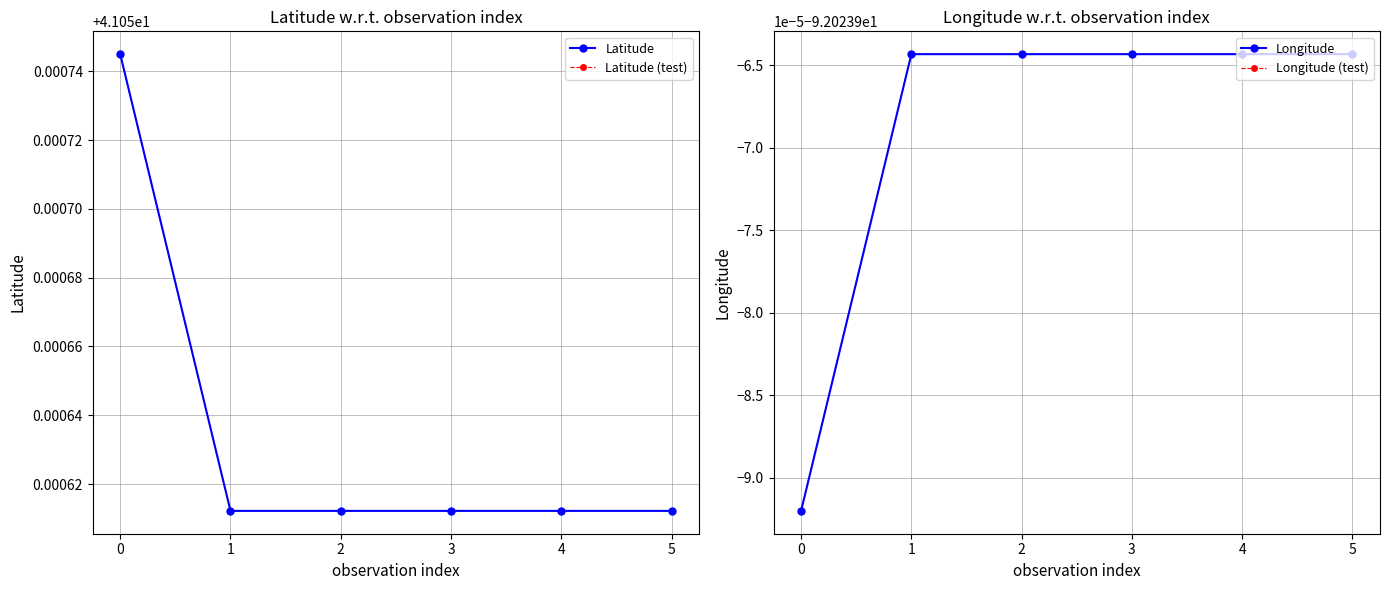

How many categories are shown in the chart?

6